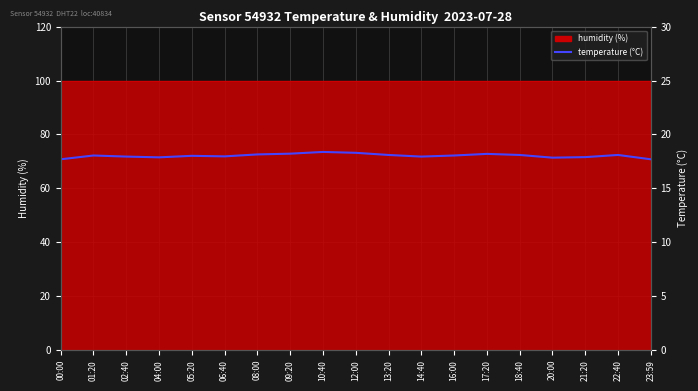

At which category does the data reach its first local peak?

01:20